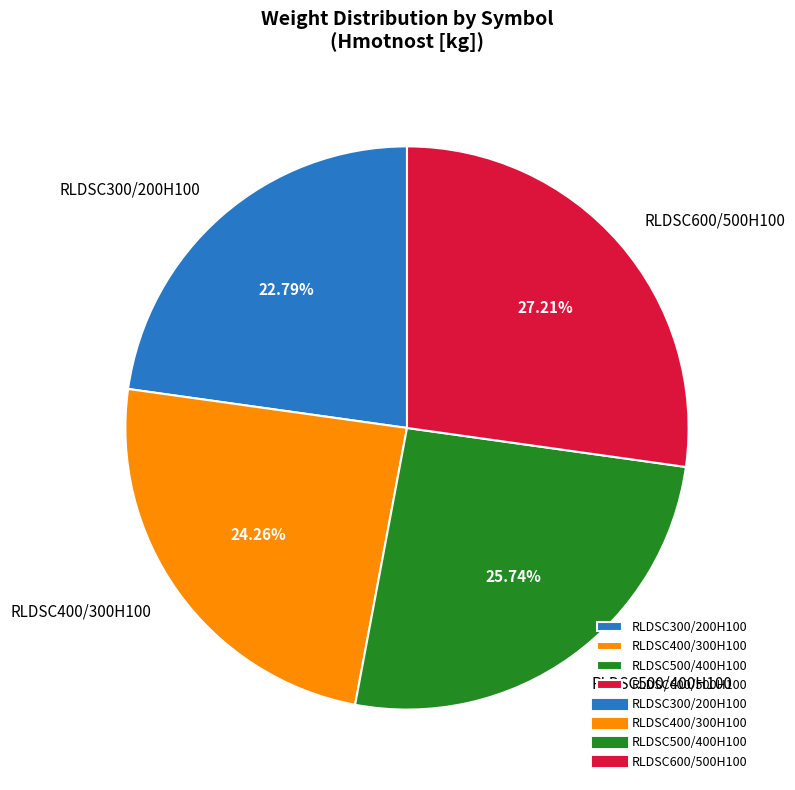

Rank the categories by value from highest to lowest.

RLDSC600/500H100, RLDSC500/400H100, RLDSC400/300H100, RLDSC300/200H100